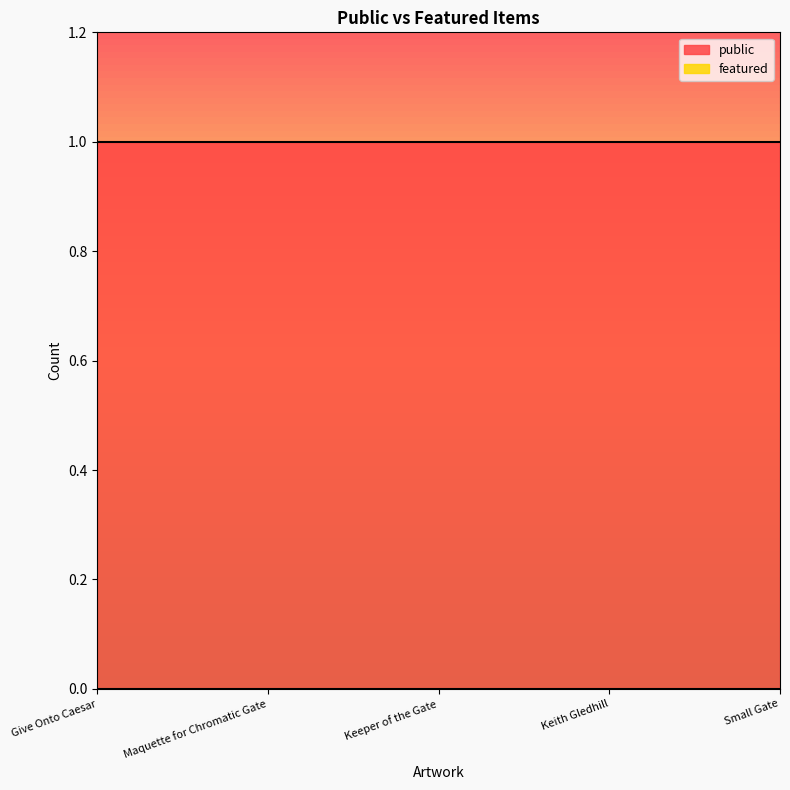

What are all the series names shown in the legend?

public, featured